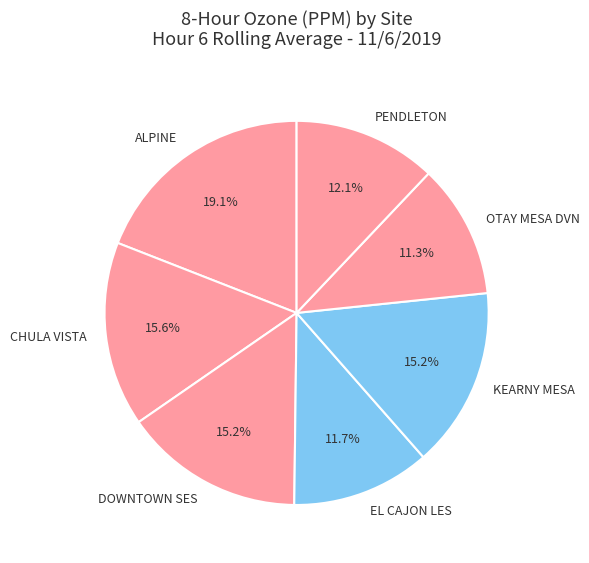

True or false: EL CAJON LES accounts for 4% of the total.

False